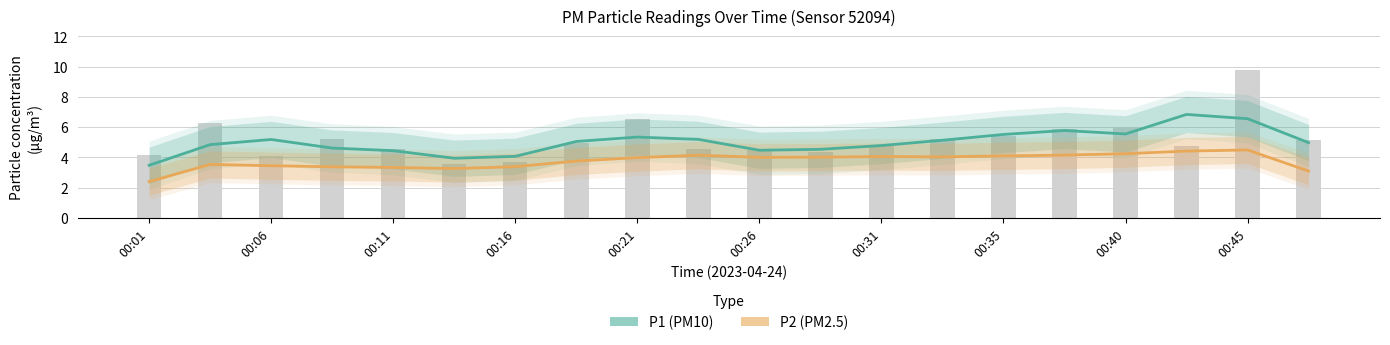

Is it true that P1 equals 3.0 at 00:40?

False